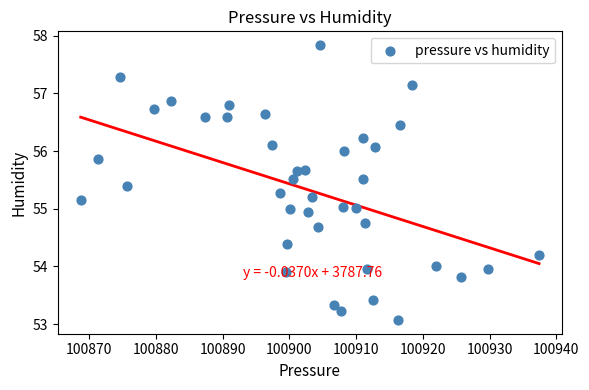

What is the range of X values (max minus min)?

68.7